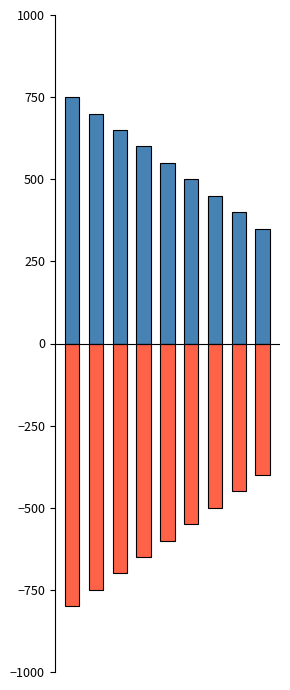

How many distinct data groups are displayed?

2